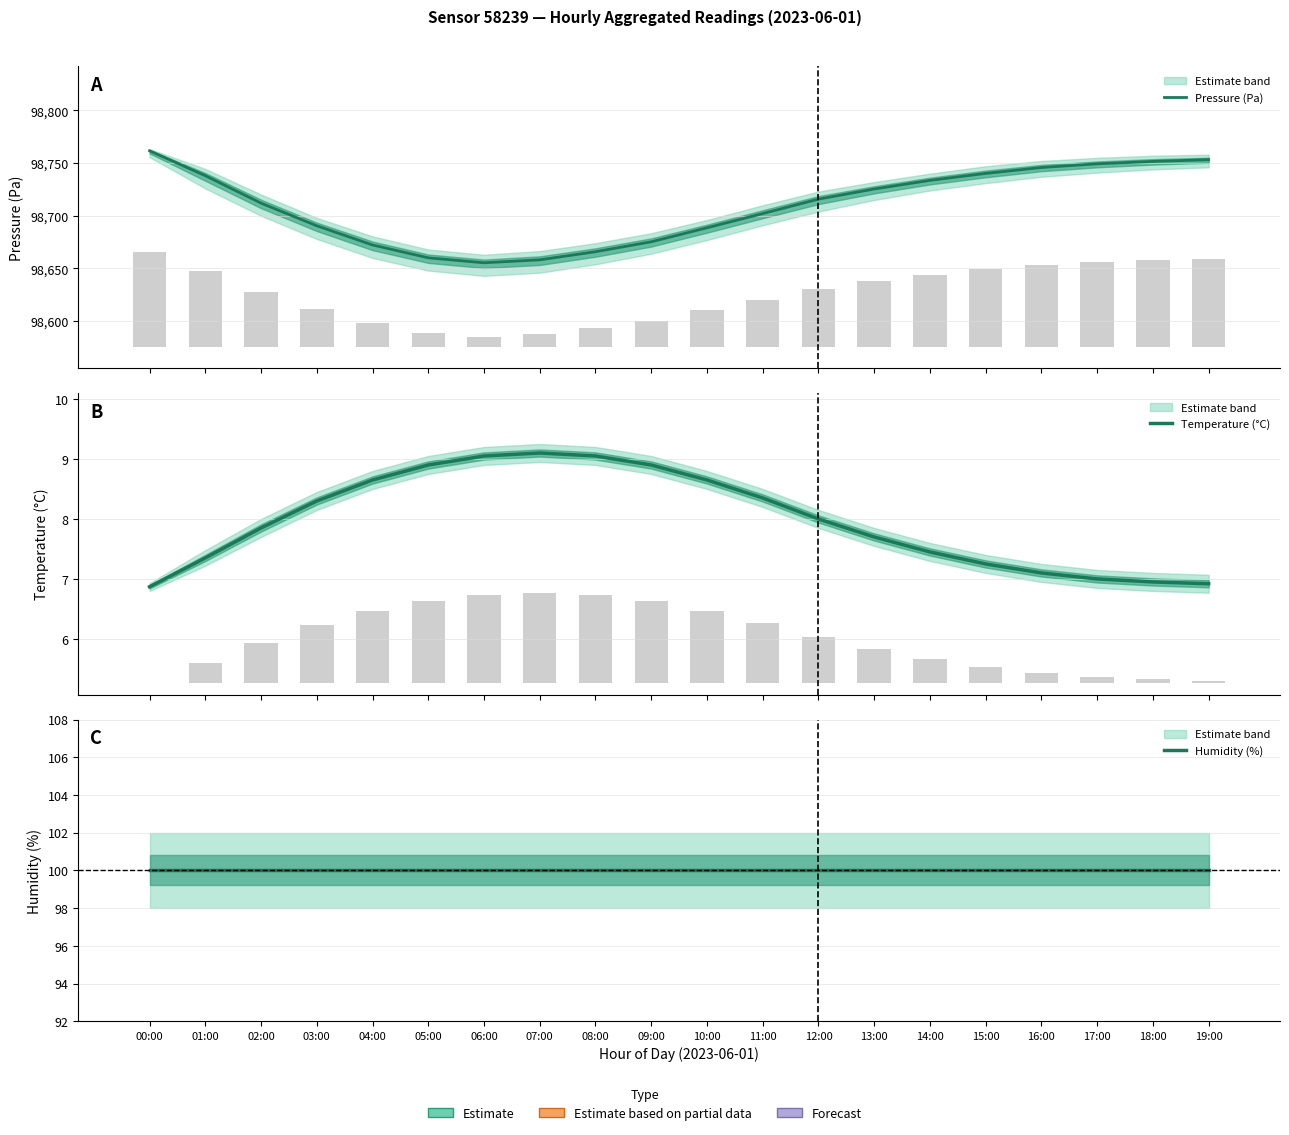

Between 01:00 and 13:00, which series saw the biggest shift?

Pressure (Pa)